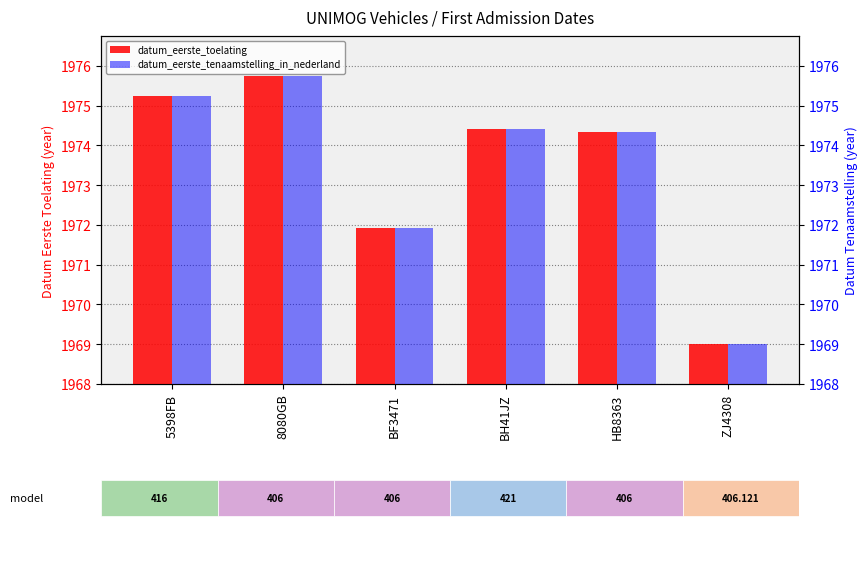

At which label does datum_eerste_toelating reach its minimum?

ZJ4308